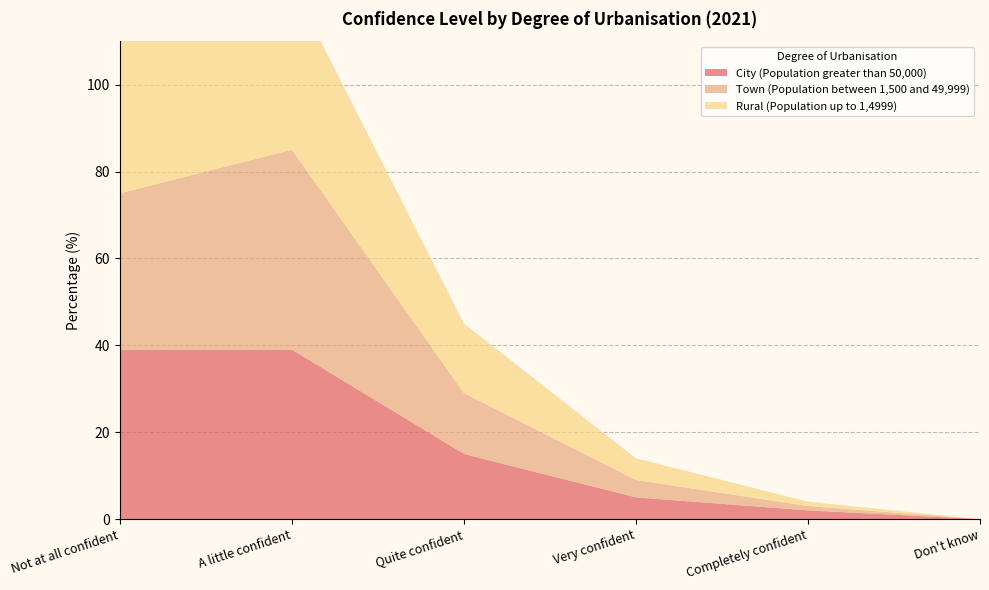

Reading left to right, extract all data points from this chart.

City (Population greater than 50,000): Not at all confident=39	A little confident=39	Quite confident=15	Very confident=5	Completely confident=2	Don't know=0
Town (Population between 1,500 and 49,999): Not at all confident=36	A little confident=46	Quite confident=14	Very confident=4	Completely confident=1	Don't know=0
Rural (Population up to 1,4999): Not at all confident=40	A little confident=38	Quite confident=16	Very confident=5	Completely confident=1	Don't know=0